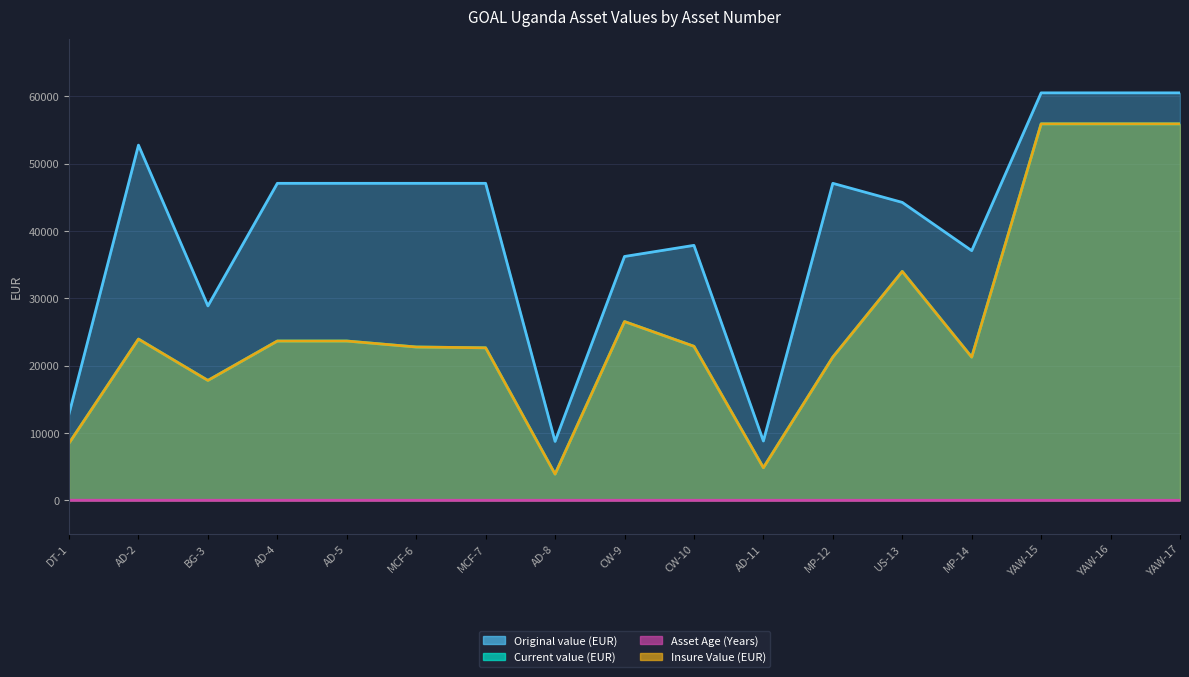

What position from the left is MP-14?

14